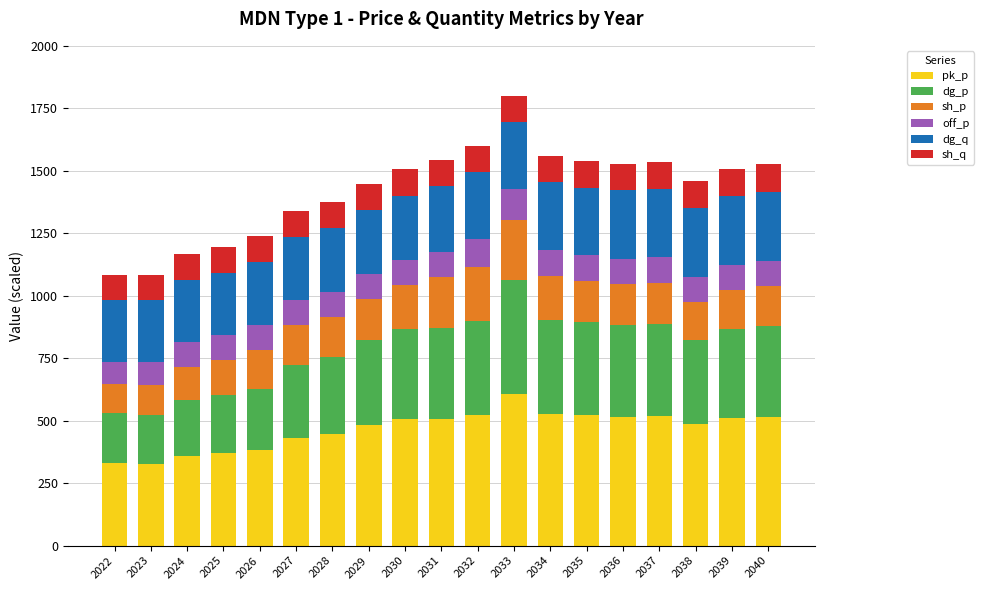

What is the total value across all series at 2033?

1799.5